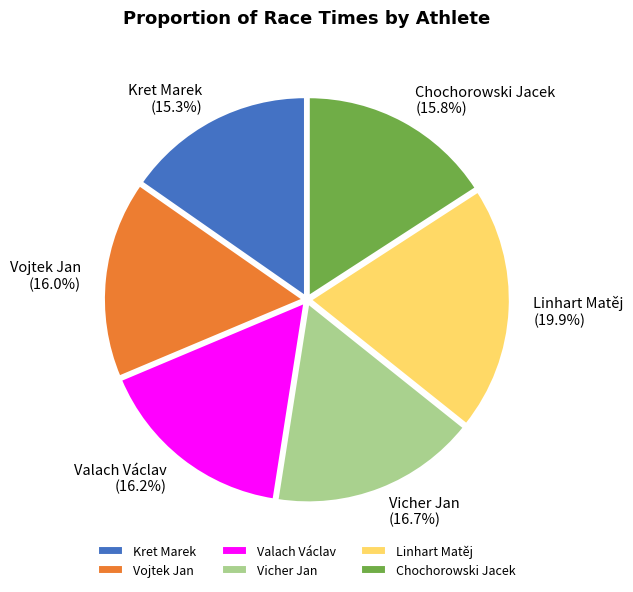

Is there a majority slice in this chart?

No